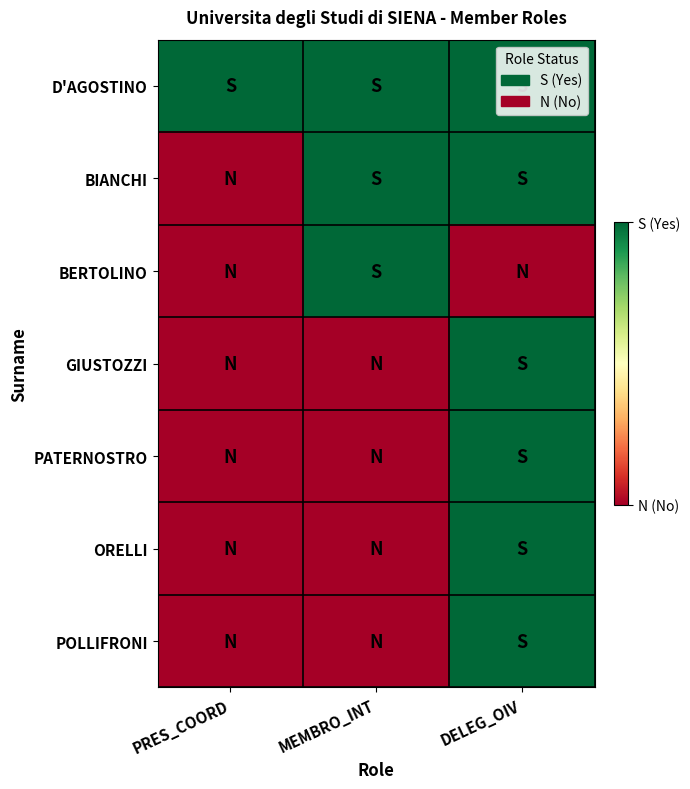

Which series changed the most between PRES_COORD and MEMBRO_INT?

BIANCHI